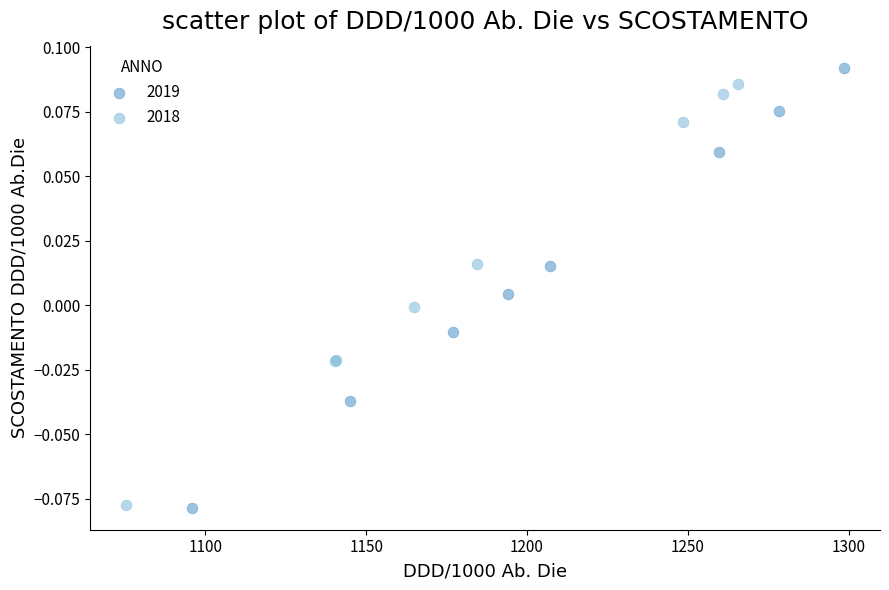

Which series has the largest Y range (max minus min)?

2019